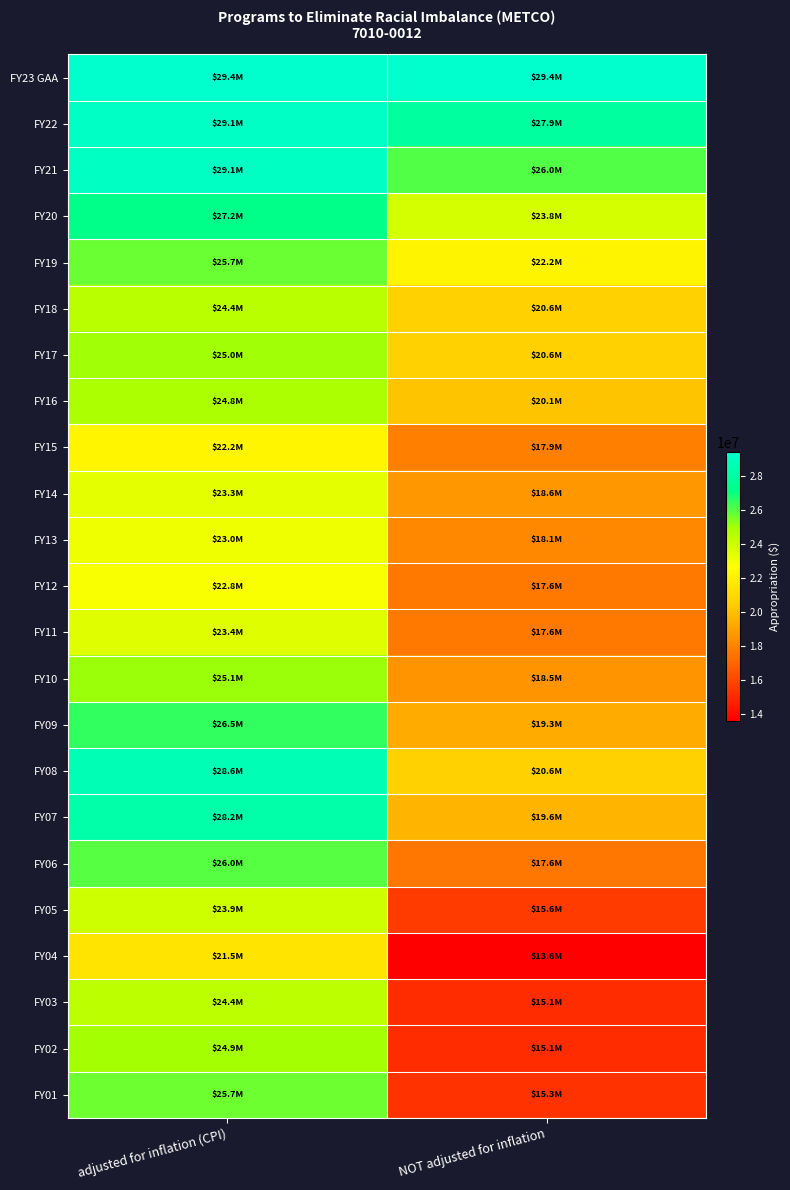

Rank the series by their maximum value, from lowest to highest.

FY04, FY15, FY12, FY13, FY14, FY11, FY05, FY03, FY18, FY16, FY02, FY17, FY10, FY01, FY19, FY06, FY09, FY20, FY07, FY08, FY21, FY22, FY23 GAA